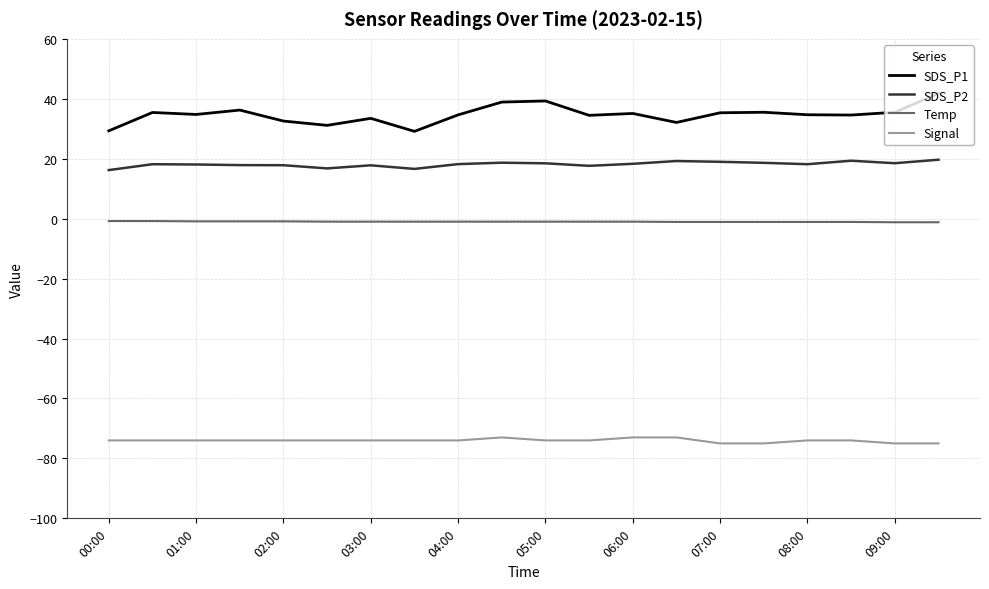

Which series has the widest spread of values?

SDS_P1